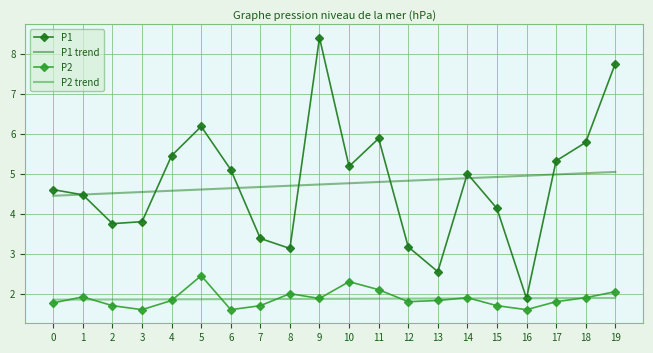

What is the total value across all series at 1?

12.7